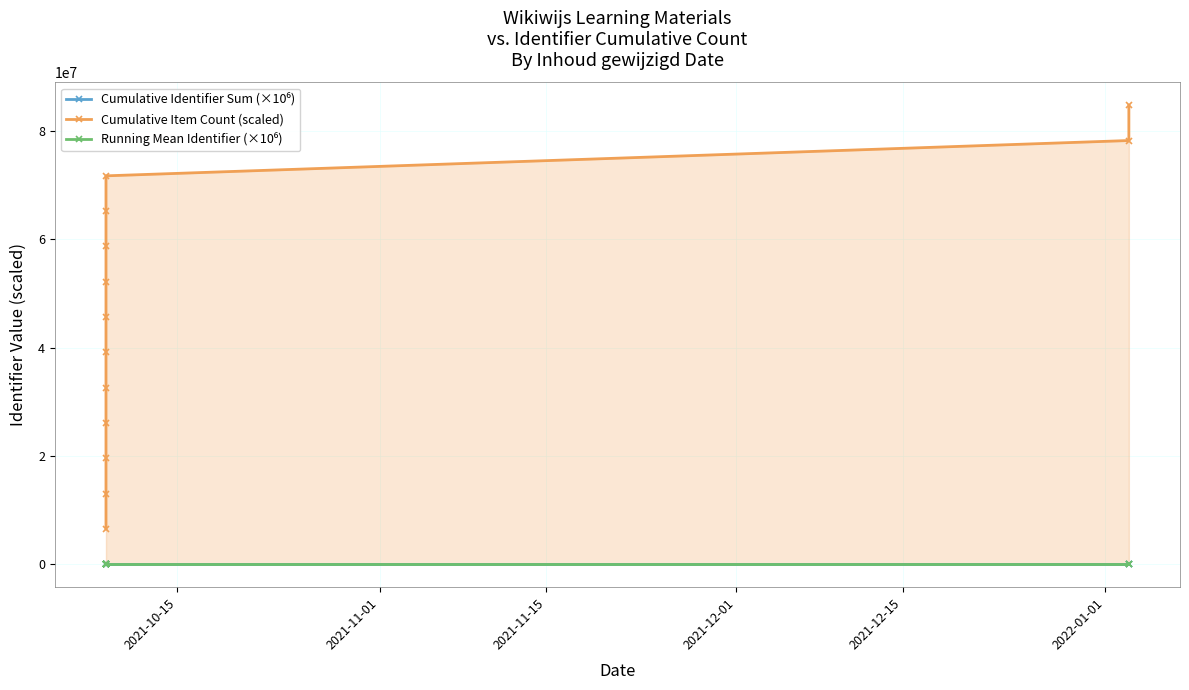

True or false: Cumulative Identifier Sum (×10⁶) and Running Mean Identifier (×10⁶) intersect in this chart.

False